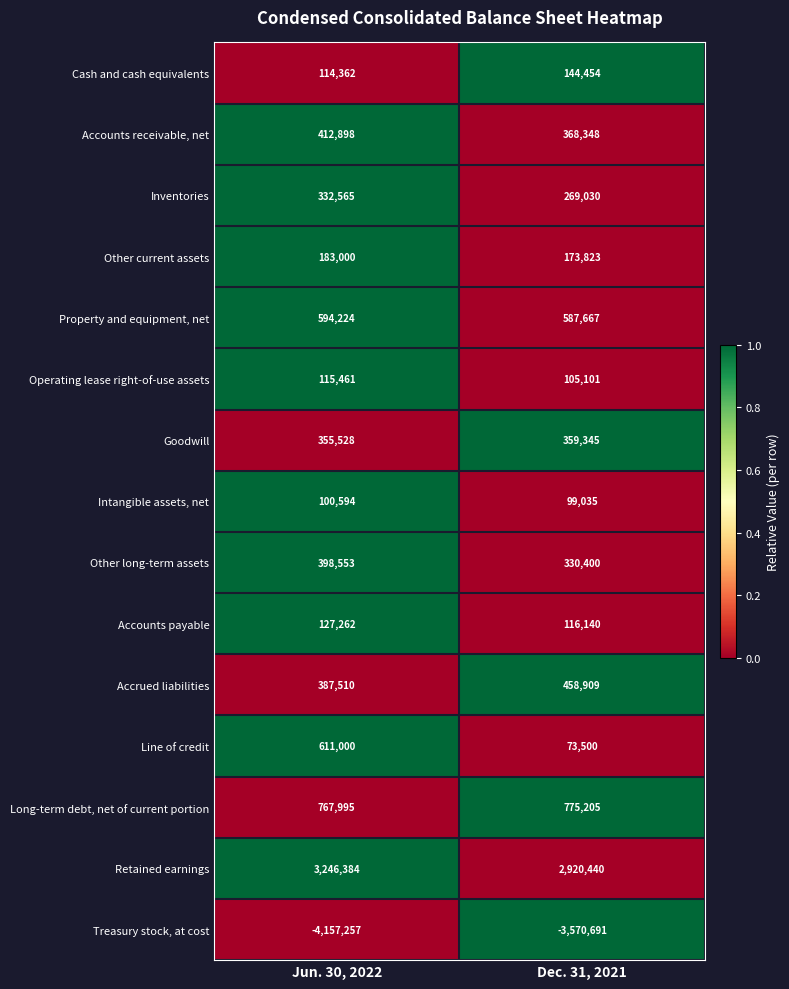

Which series has the largest total across all categories?

Retained earnings